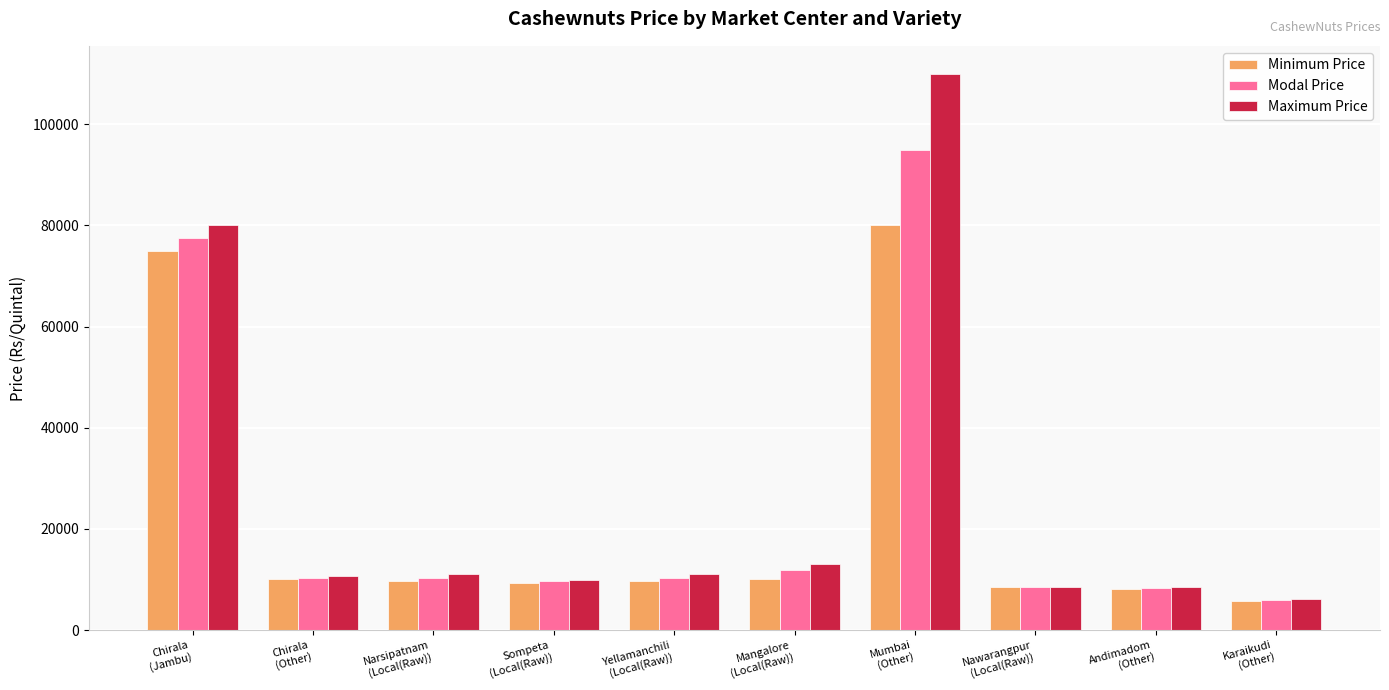

The value of Maximum Price at Andimadom
(Other) is 8500. True or false?

True